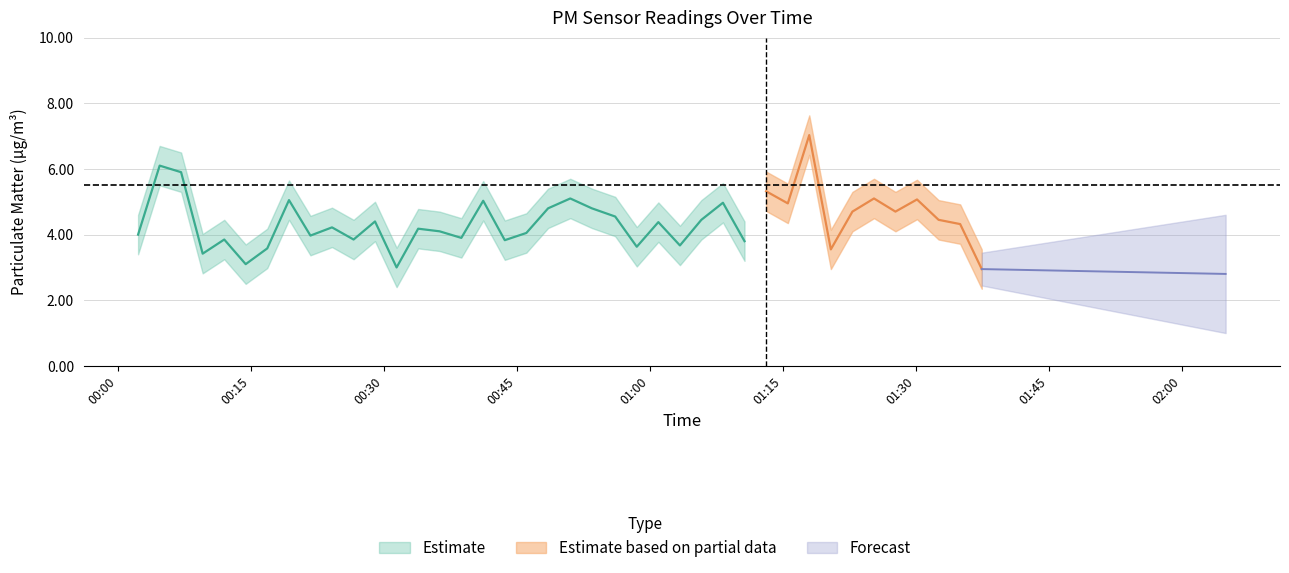

The SDS_P1_center series shows 7.0 at 31. True or false?

True